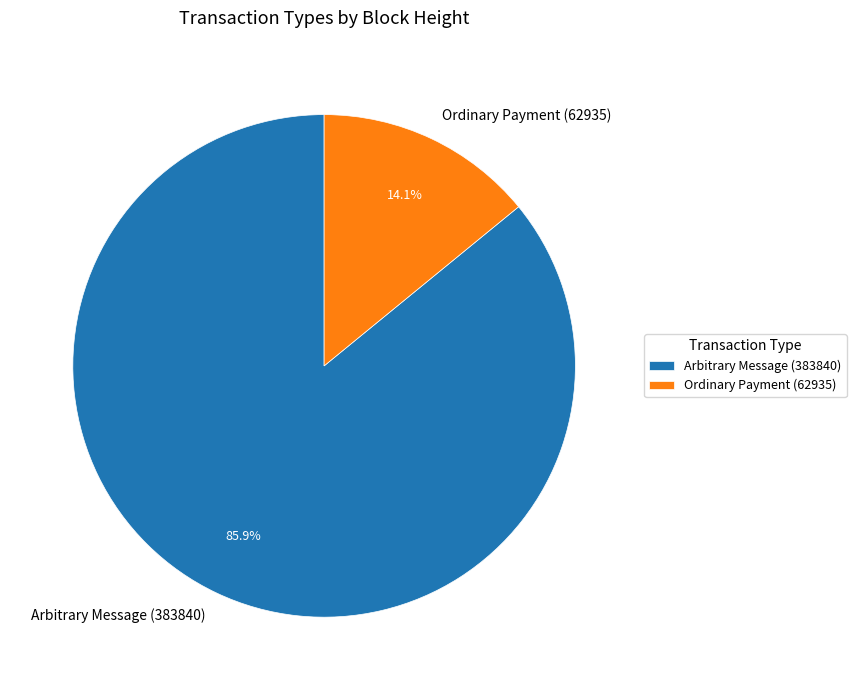

Rank the categories by value from lowest to highest.

Ordinary Payment (62935), Arbitrary Message (383840)